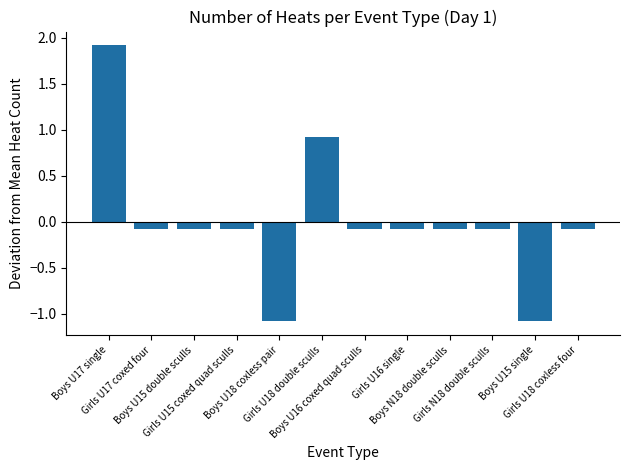

What is the smallest value displayed?

-1.1